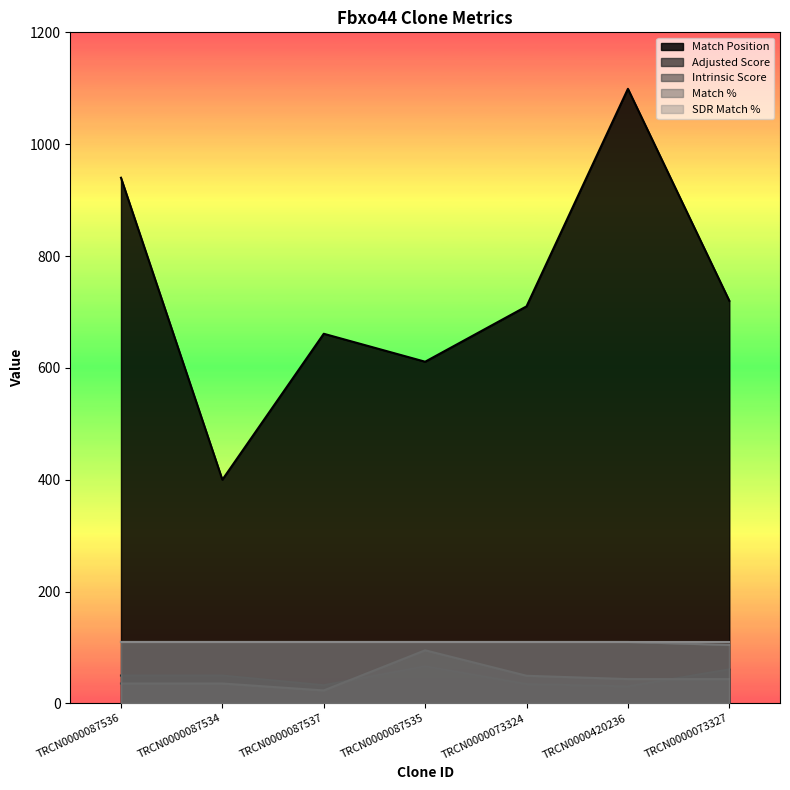

What is the difference between the highest and lowest values at TRCN0000087535?

544.5